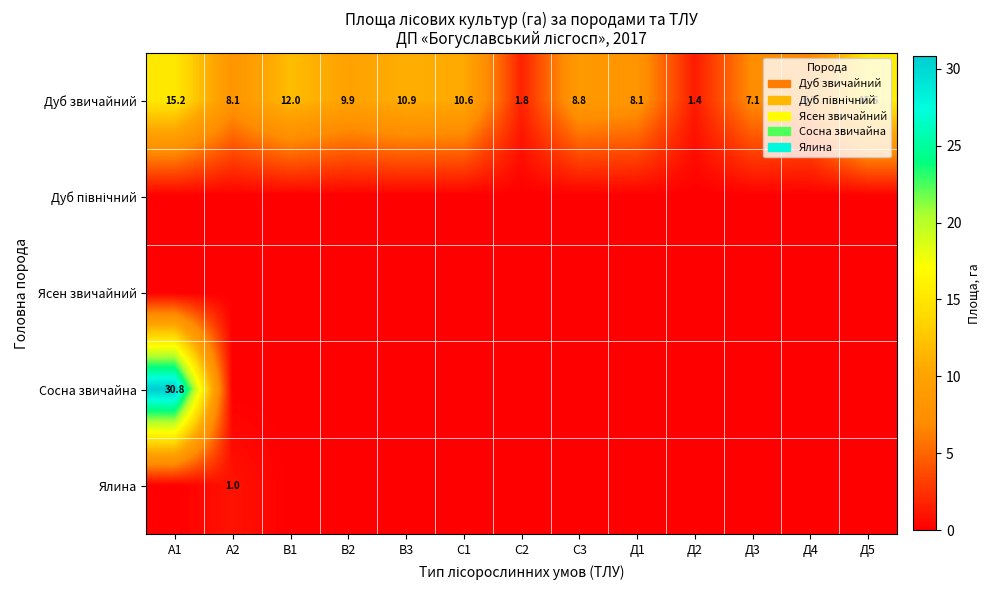

What is the sum of the Дуб звичайний values at А1 and С1?

25.8